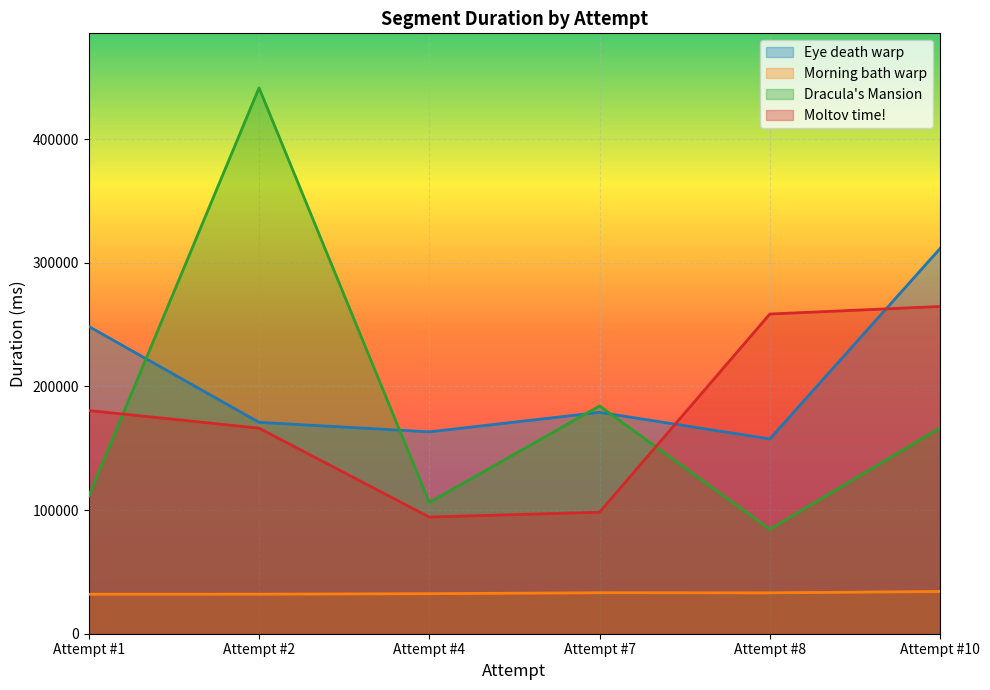

How many times do Eye death warp and Dracula's Mansion cross each other?

4